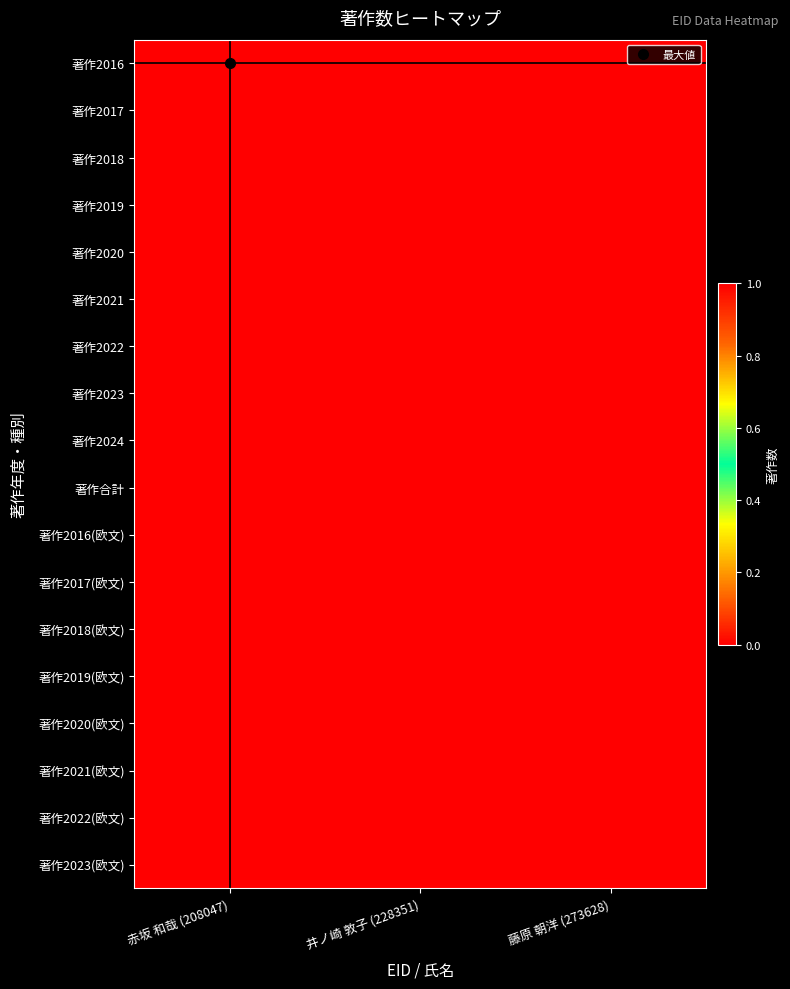

Rank the series at 赤坂 和哉 (208047) from lowest to highest value.

著作2017, 著作2019, 著作2020, 著作2021, 著作2022, 著作2023, 著作2024, 著作2016(欧文), 著作2017(欧文), 著作2018(欧文), 著作2019(欧文), 著作2020(欧文), 著作2021(欧文), 著作2022(欧文), 著作2023(欧文), 著作2016, 著作2018, 著作合計